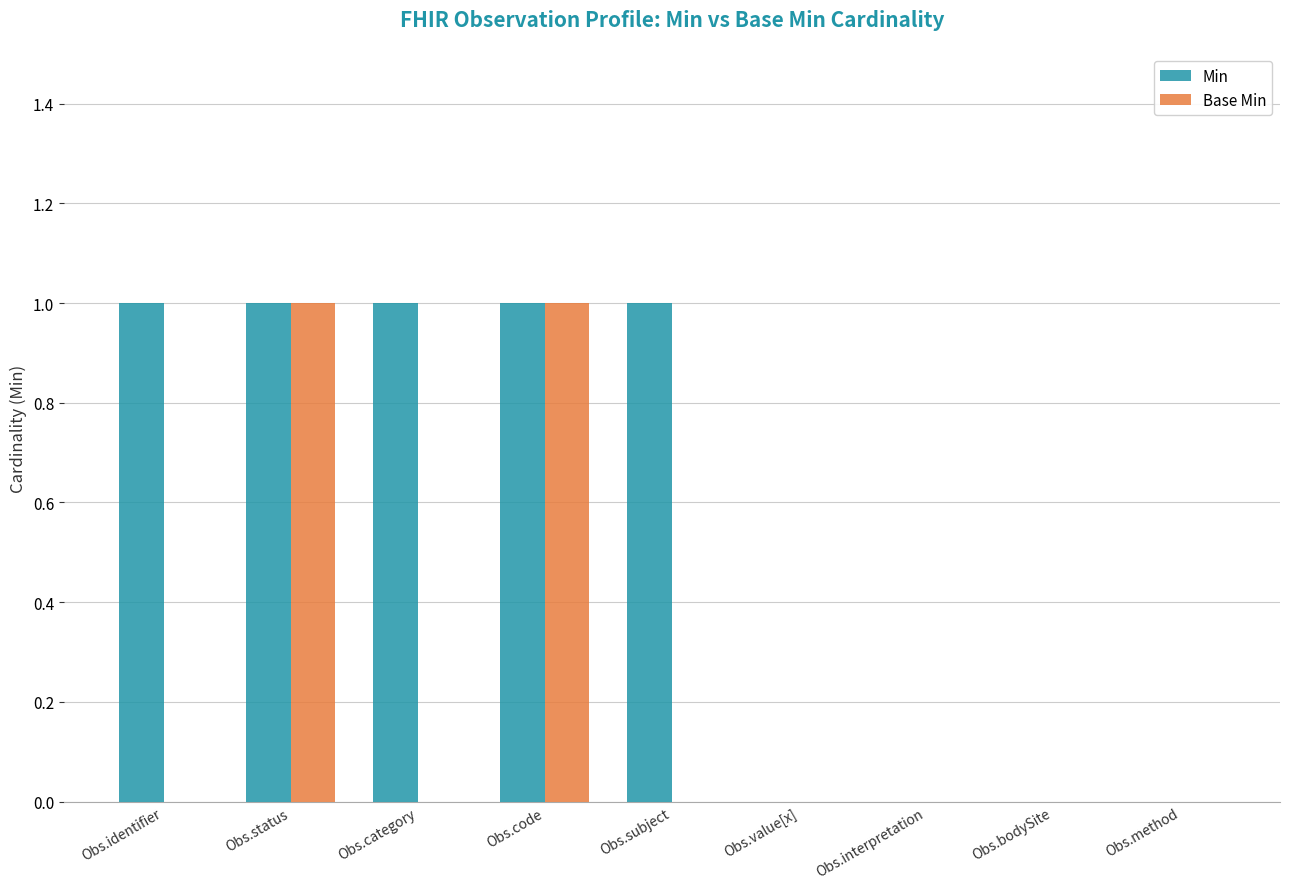

Between Obs.category and Obs.interpretation, which series saw the biggest shift?

Min